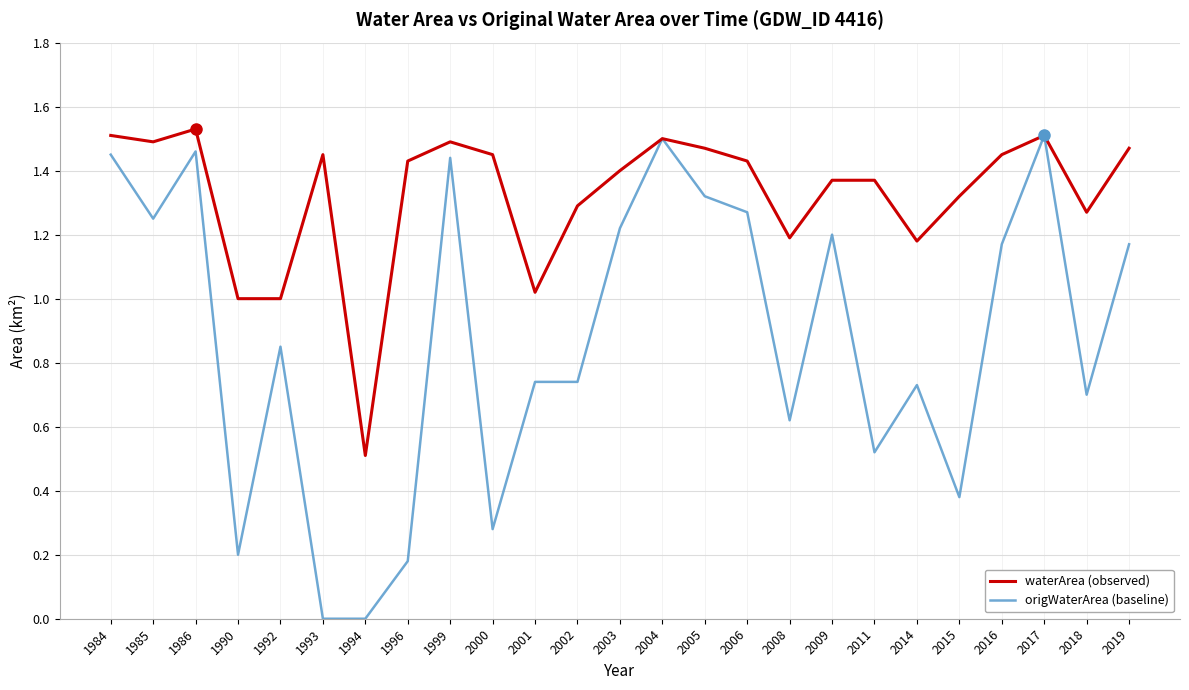

At which label does waterArea (observed) reach its peak?

1986